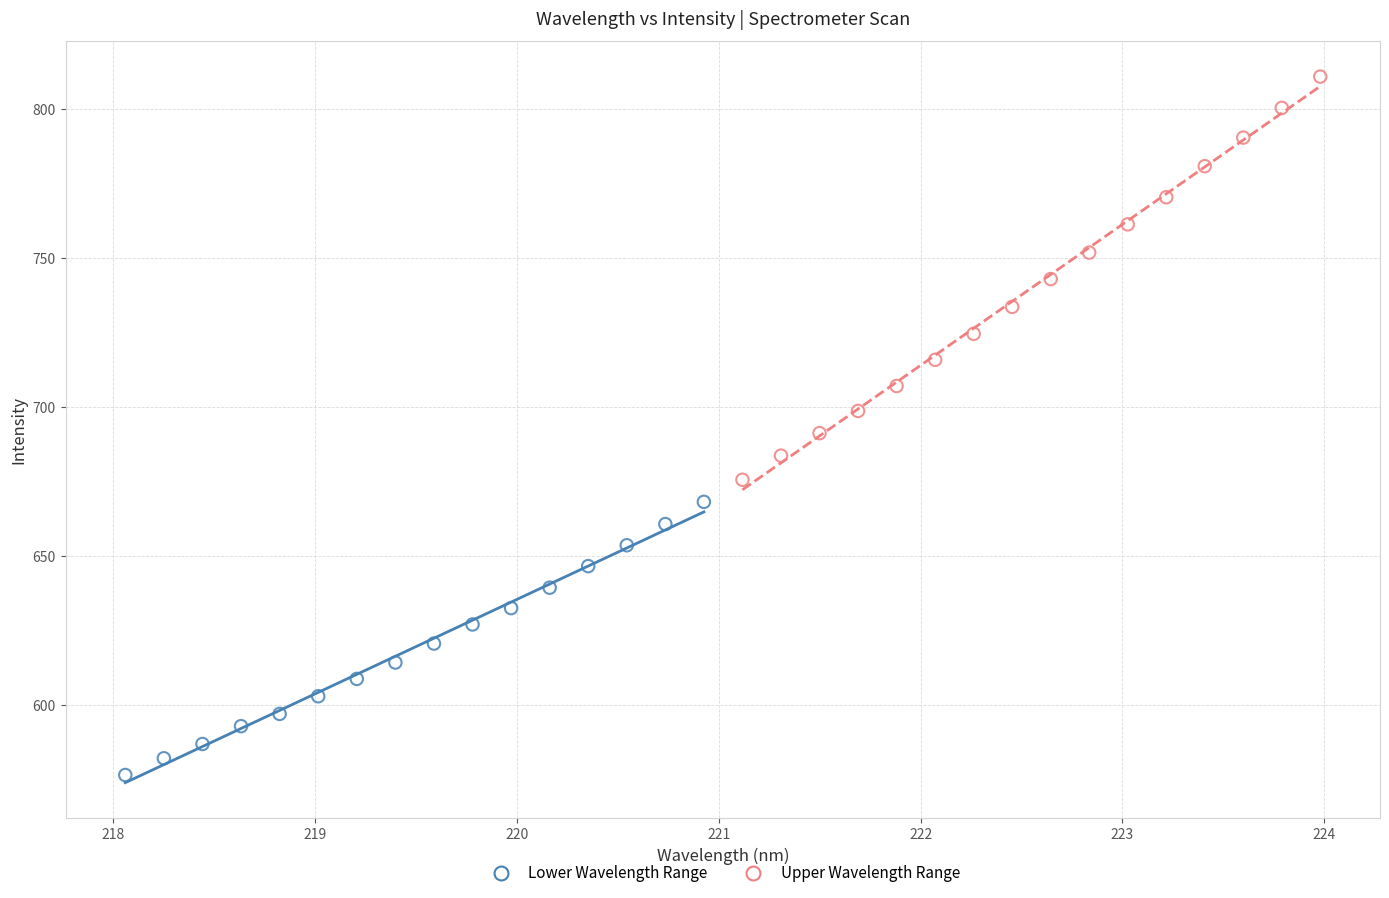

Which series contains the lowest Y value?

Lower Wavelength Range